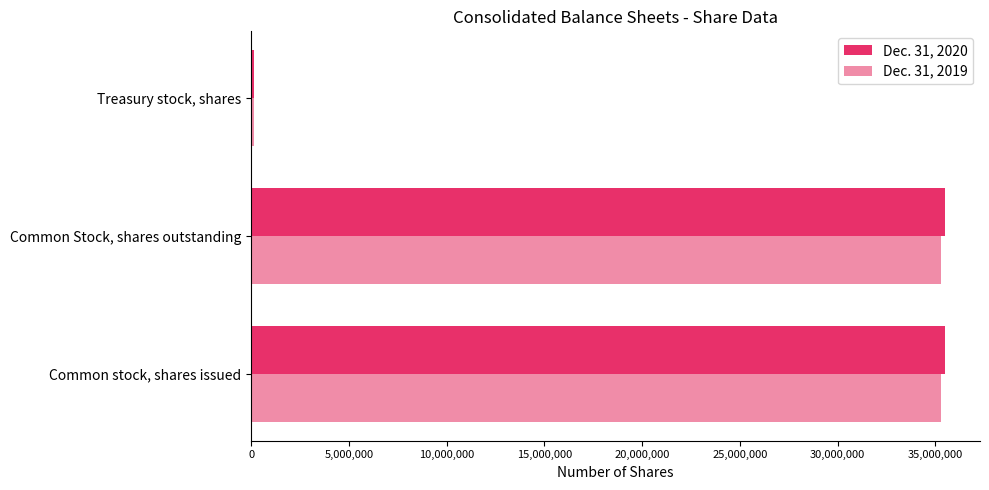

At Common stock, shares issued, list the series in order from largest to smallest.

Dec. 31, 2020, Dec. 31, 2019